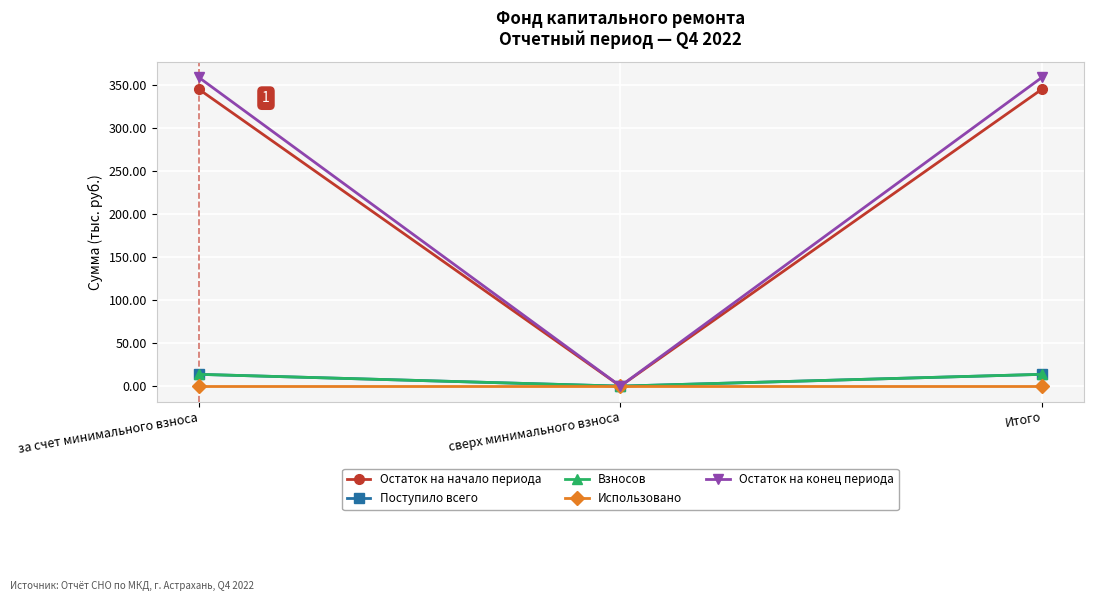

Does the chart have visible grid lines?

Yes